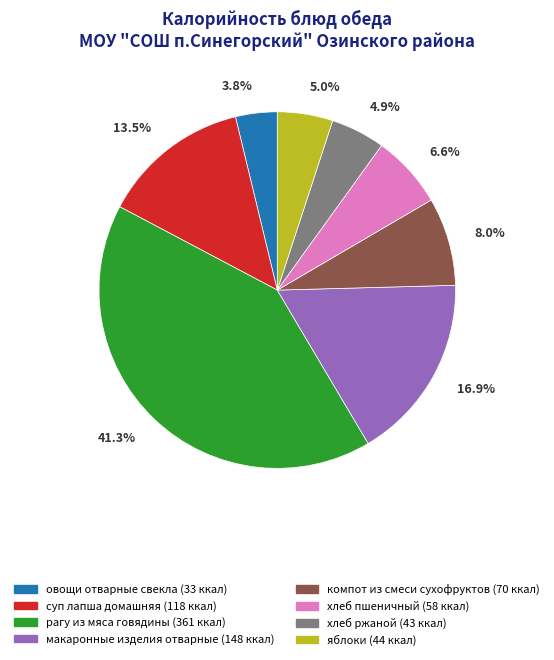

How many segments does this pie chart have?

8